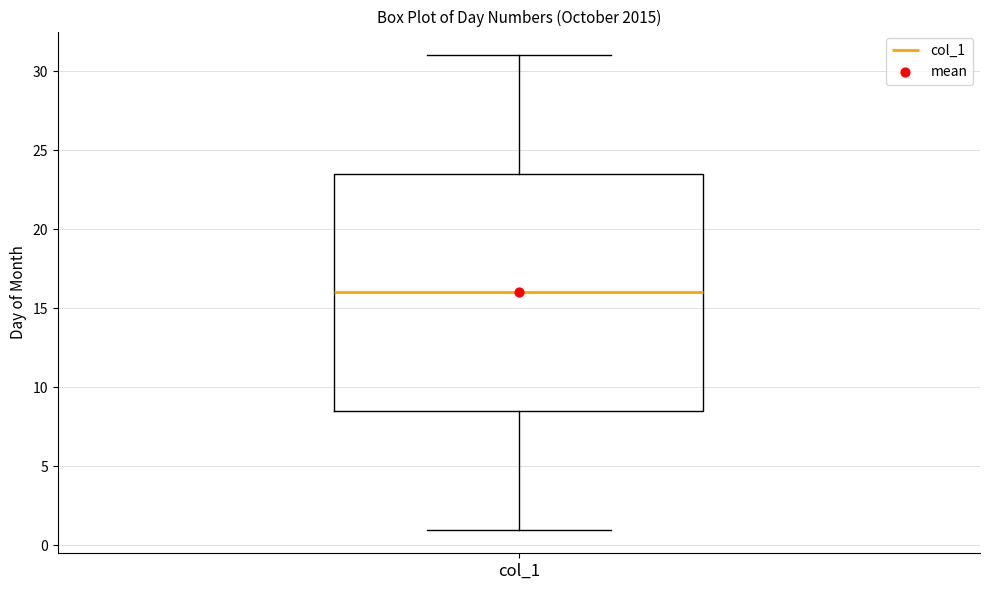

Transcribe this box plot: give where the median line is, the range the box spans, and where the two whiskers end, as read against the y-axis. The values are not printed on the chart, so give them approximately, as read against the axis.

median 16.0, box 8.5 to 23.5, whiskers 1.0 to 31.0